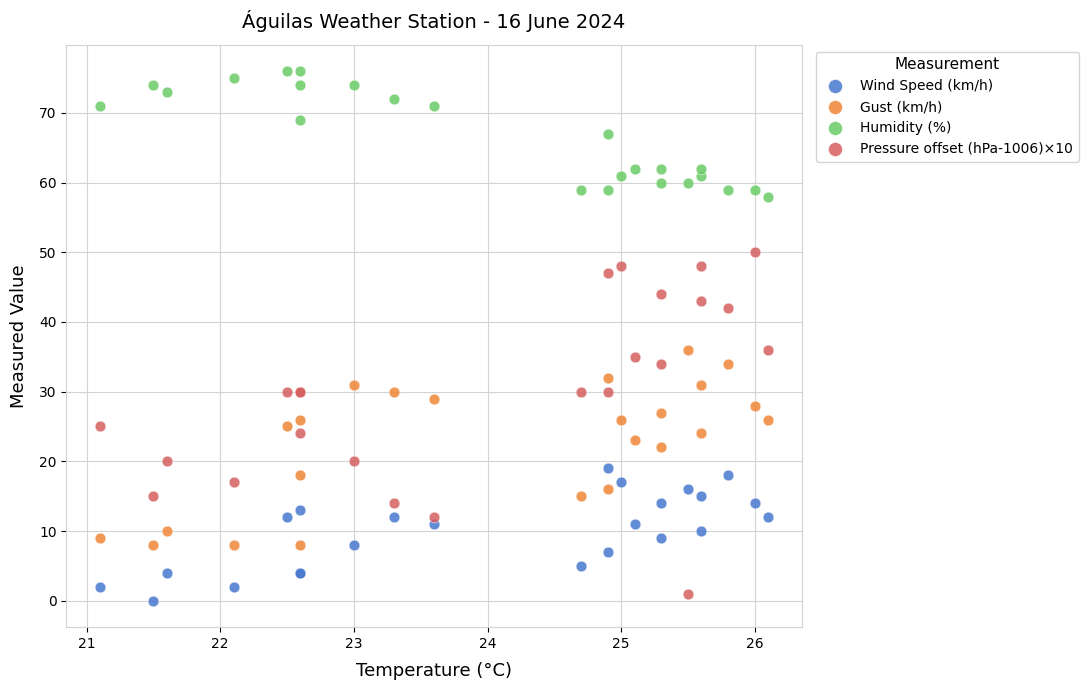

Which series reaches the minimum Y coordinate?

Wind Speed (km/h)